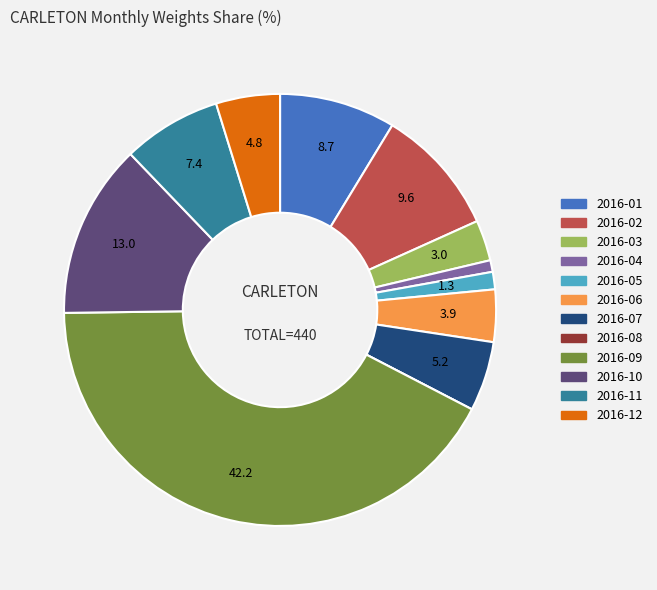

Is it true that 2016-01 is 1% of the pie?

False